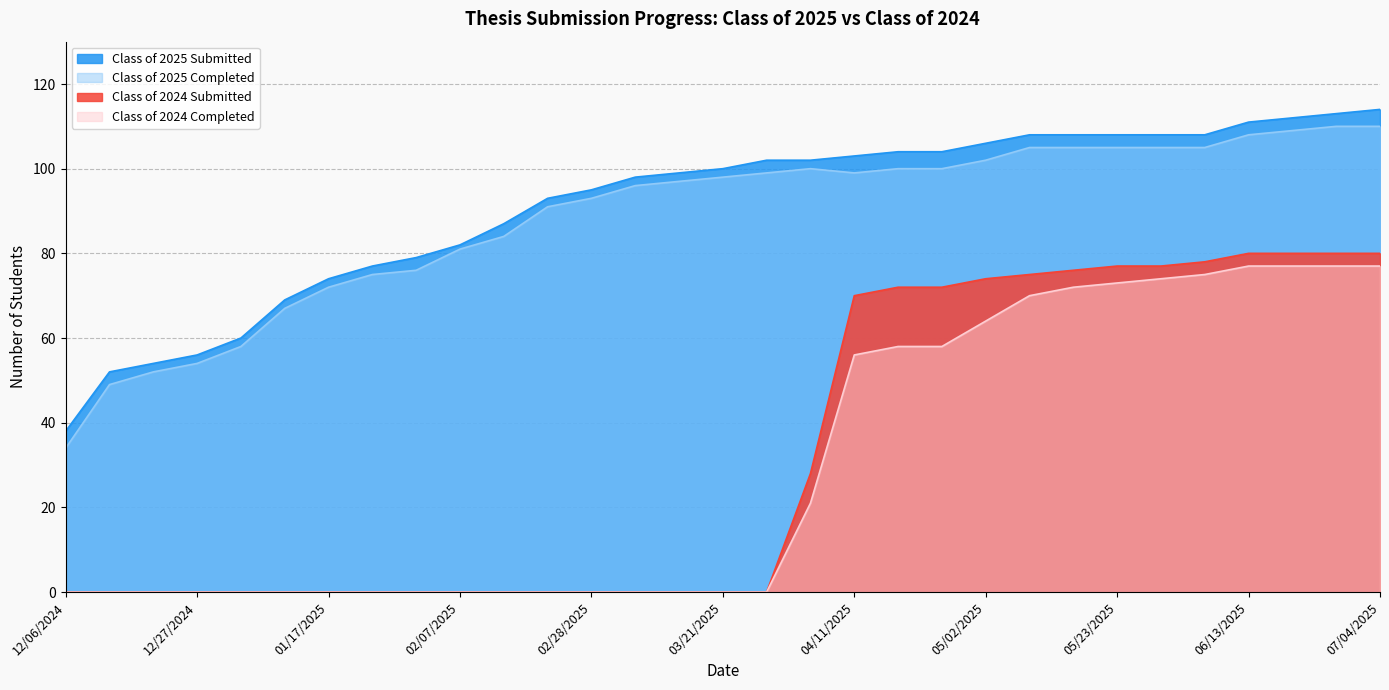

What is the value of the Class of 2024 Completed point at the 20th from the left?

58